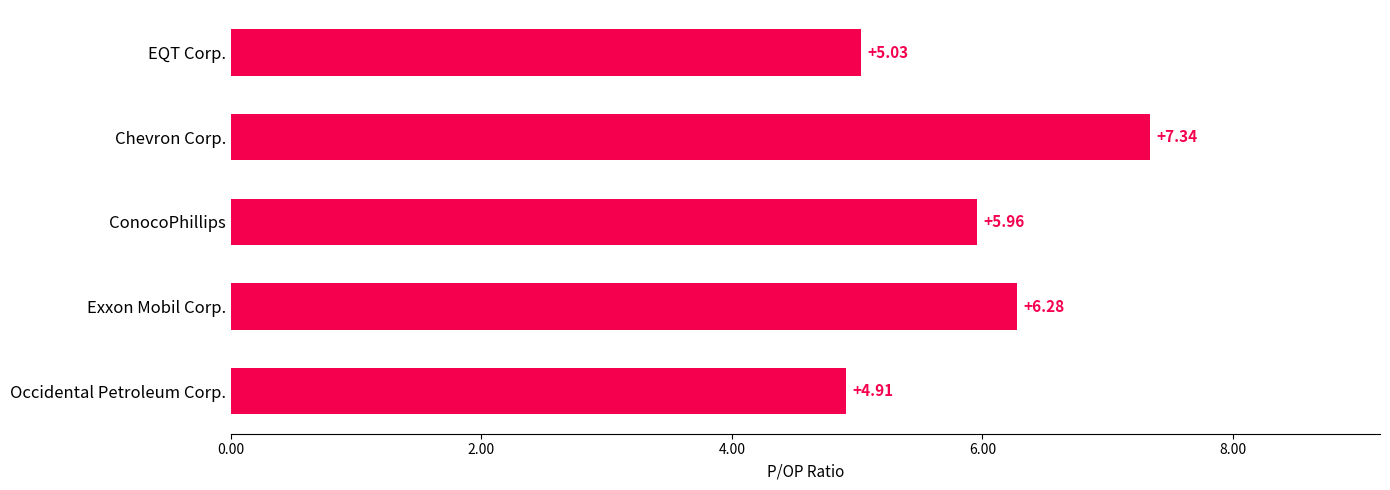

Does the chart contain any negative values?

No